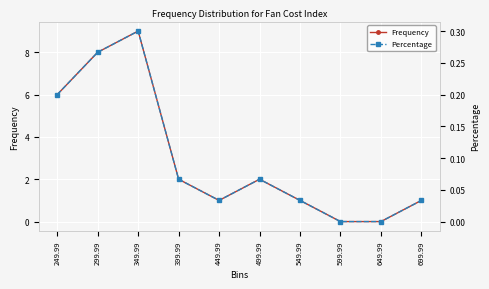

What is the label of the 4th point from the left?

399.99